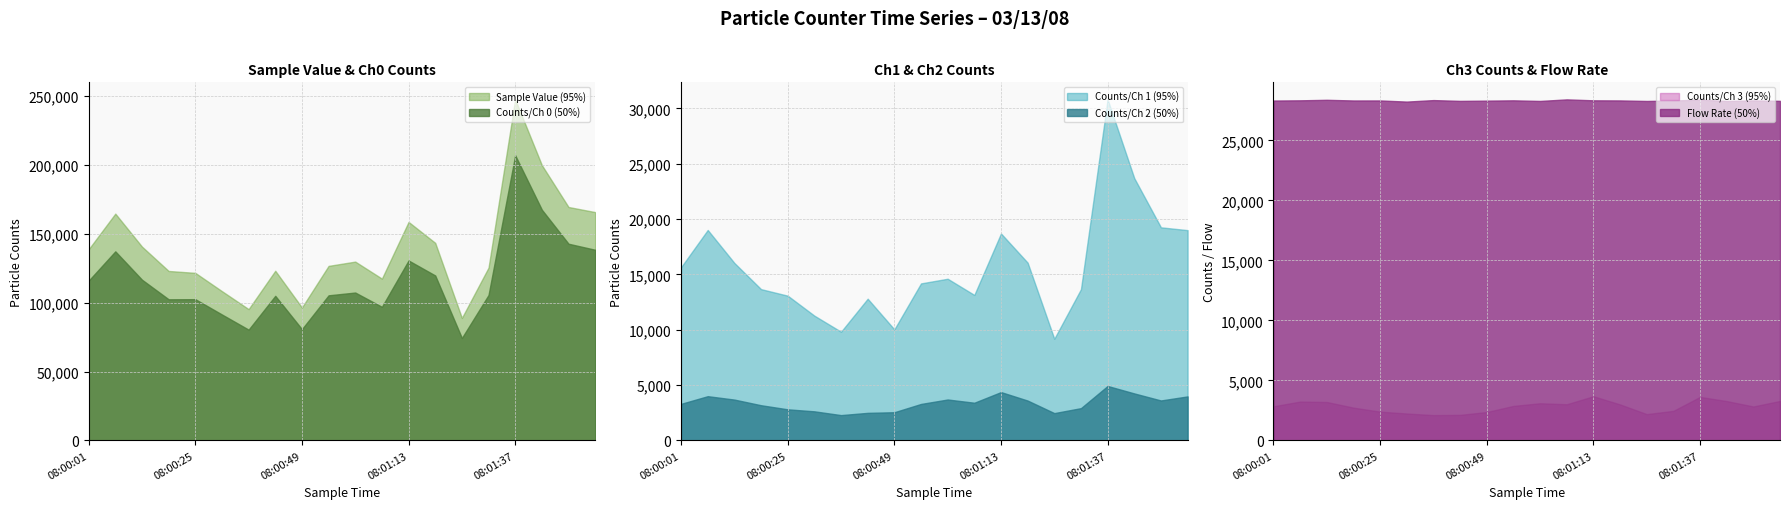

What is the difference between the maximum and minimum values in the Flow Rate series?

184